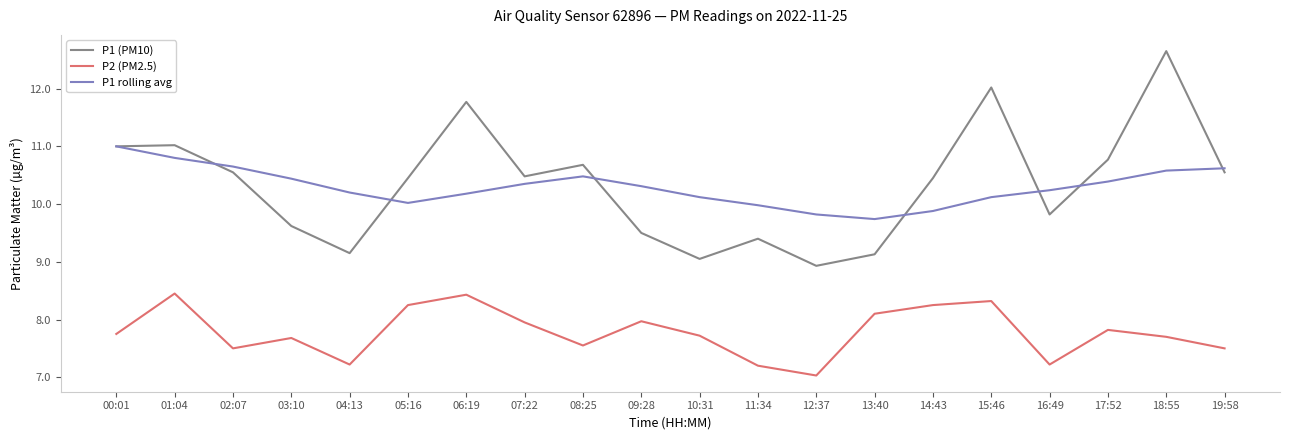

List the series in order of their peak value, lowest first.

P2 (PM2.5), P1 rolling avg, P1 (PM10)